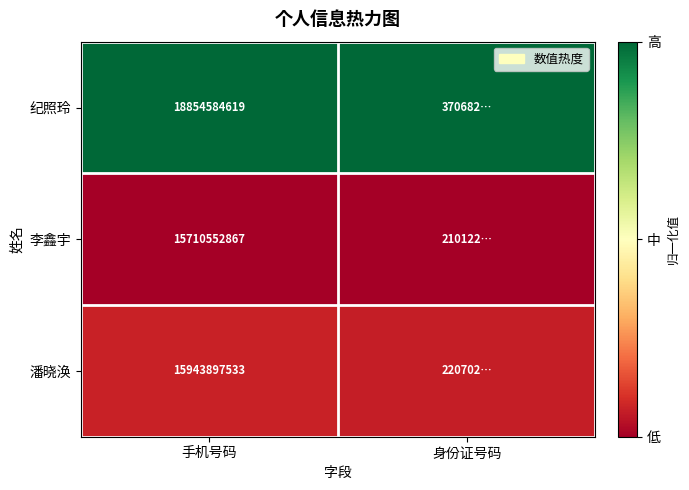

Rank the series at 手机号码 from lowest to highest value.

李鑫宇, 潘晓涣, 纪照玲